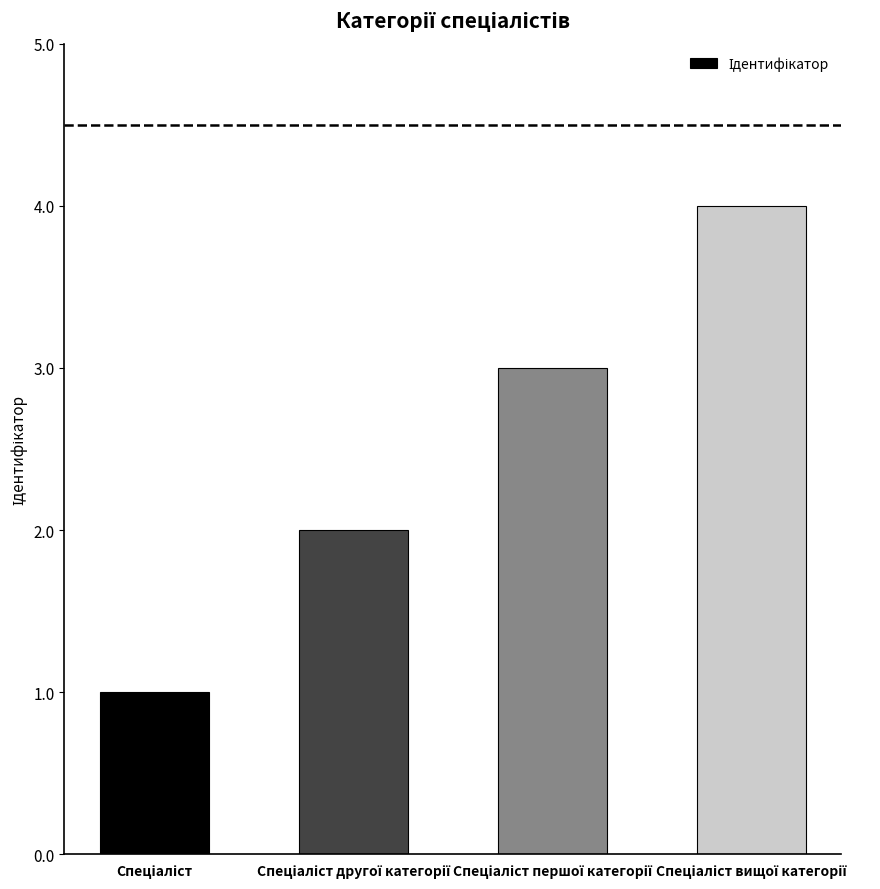

What is the difference between the maximum and minimum values?

3